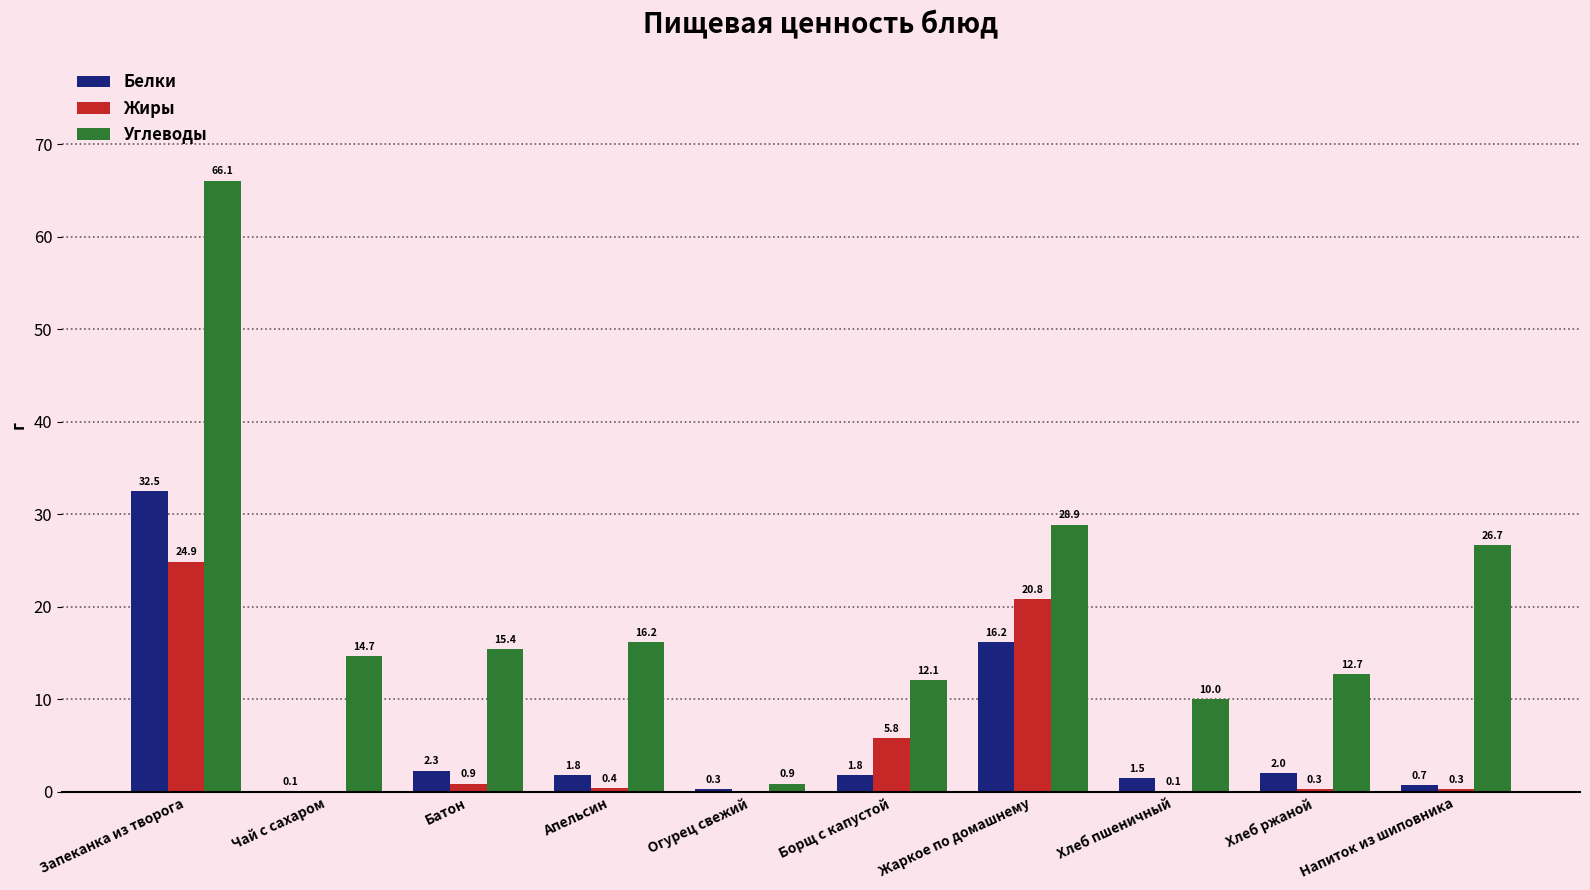

Which series changed the most between Огурец свежий and Напиток из шиповника?

Углеводы